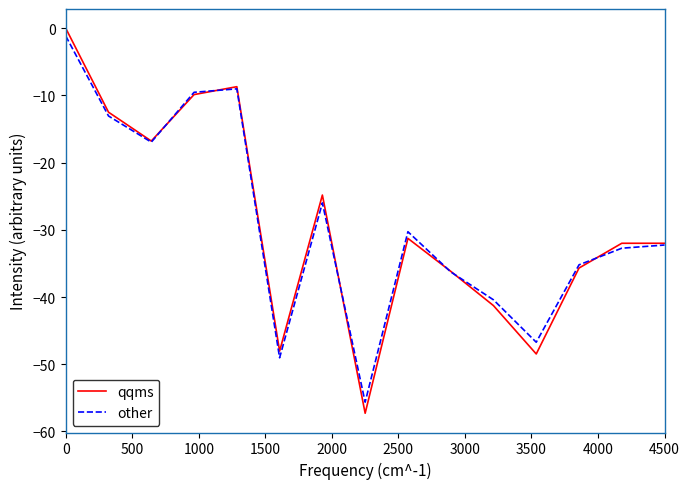

Which series has the widest spread of values?

qqms